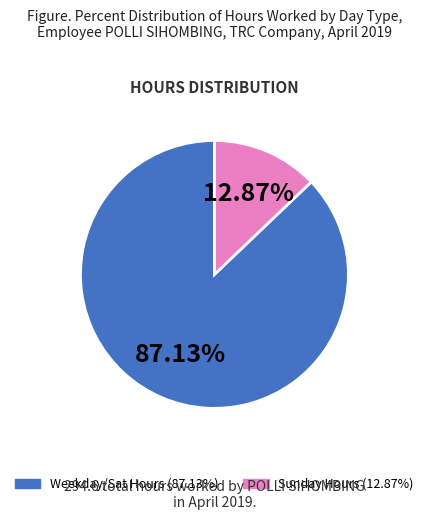

Is there a majority slice in this chart?

Yes